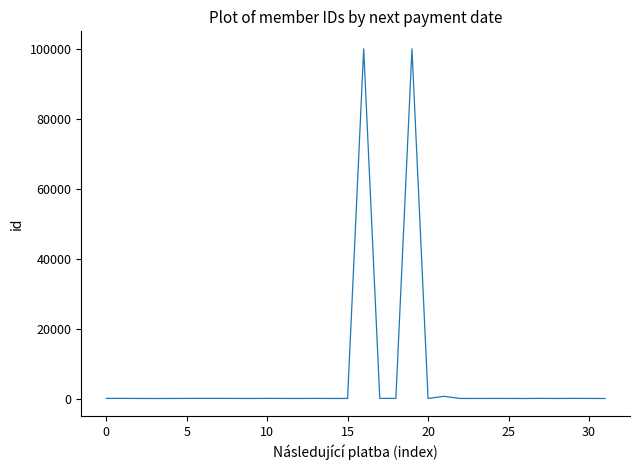

What is the greatest value displayed?

100014